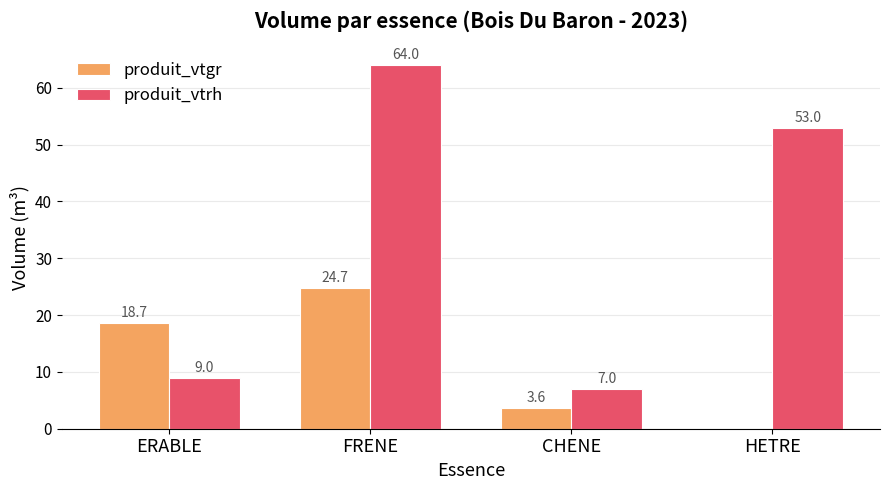

Which series changed the most between FRENE and HETRE?

produit_vtgr